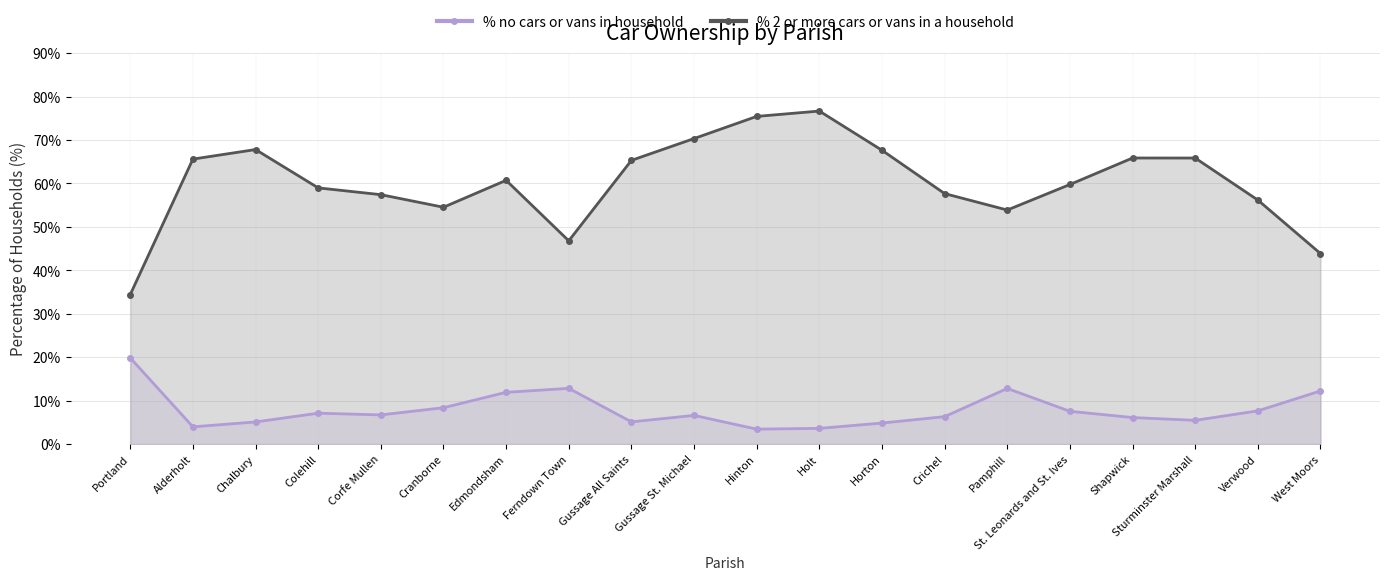

What is the minimum value for % no cars or vans in household?

3.4